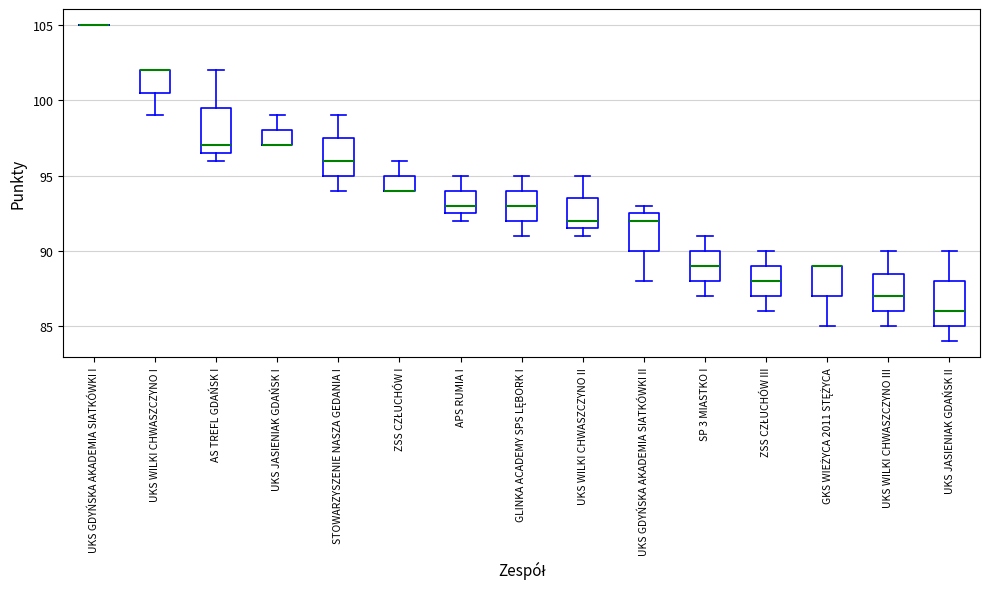

Where does the lower whisker of the box for UKS WILKI CHWASZCZYNO I end on the y-axis? The values are not printed on the chart, so give them approximately, as read against the axis.

99.0